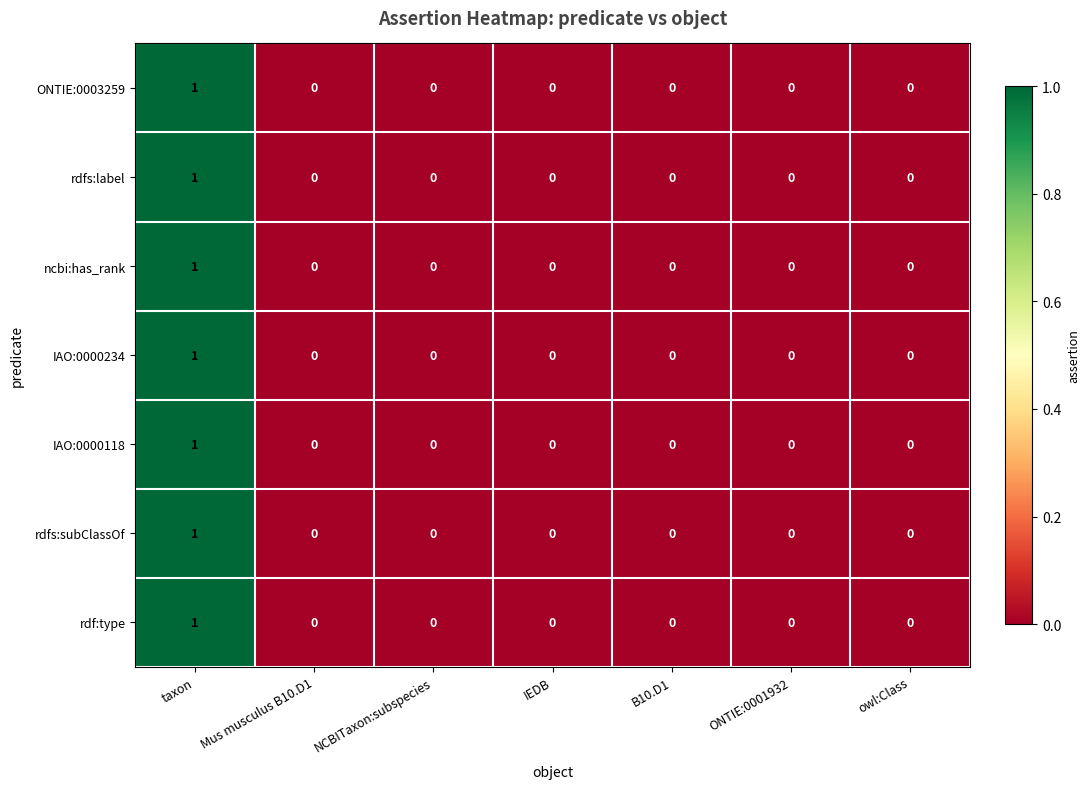

What is the total value across all series at taxon?

7